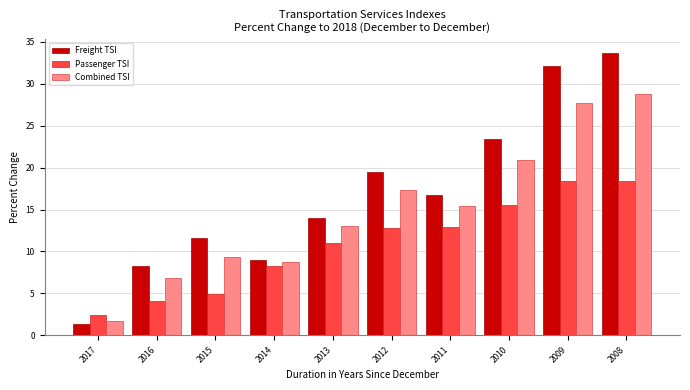

Reading left to right, extract all data points from this chart.

Freight TSI: 1.4	8.2	11.6	9.0	14.0	19.5	16.7	23.5	32.1	33.7
Passenger TSI: 2.4	4.1	5.0	8.3	11.0	12.8	13.0	15.6	18.4	18.4
Combined TSI: 1.8	6.8	9.3	8.7	13.0	17.4	15.4	20.9	27.7	28.7